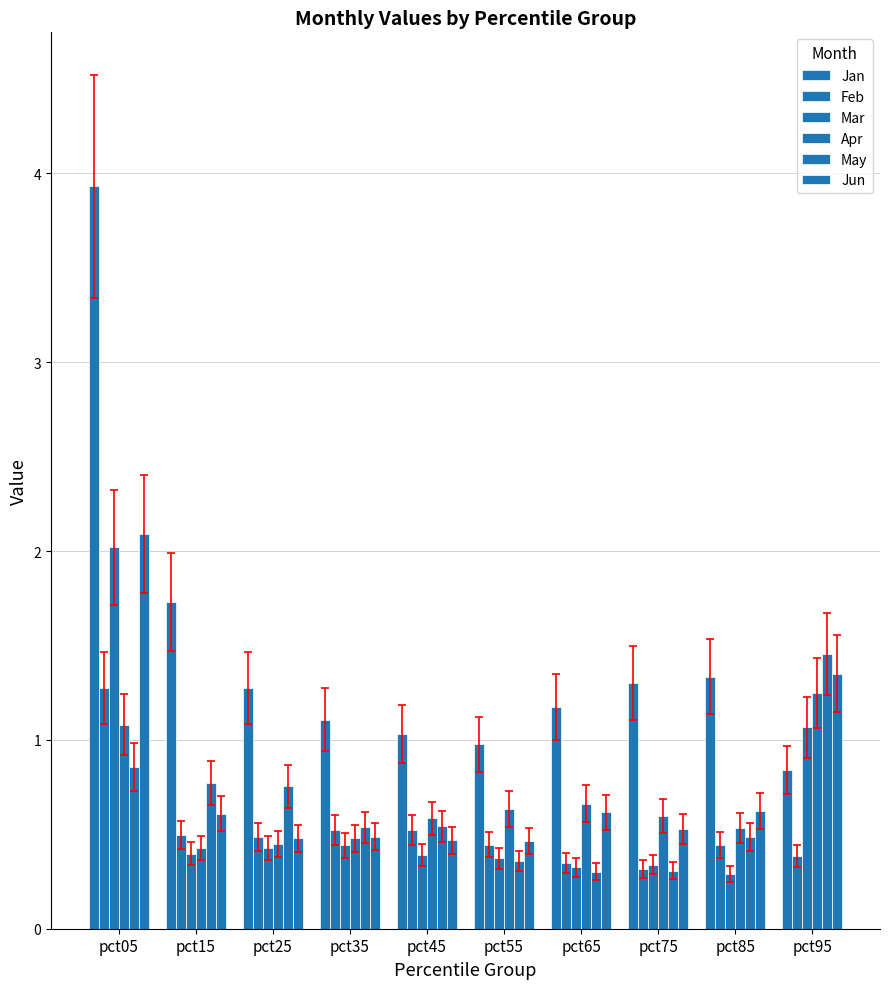

Which category has the highest value in the Feb series?

pct05